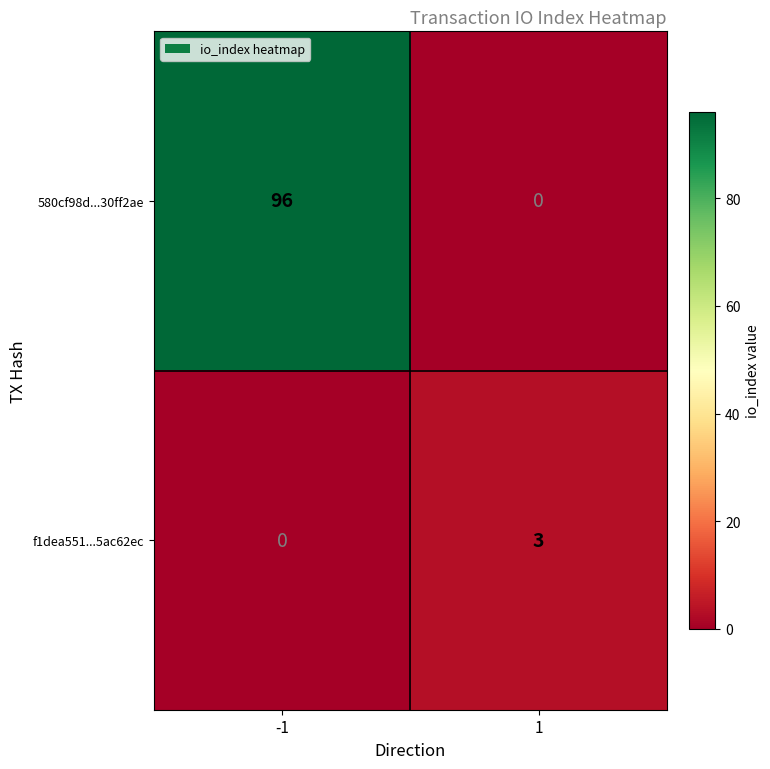

Reading left to right, list all the values displayed in this chart.

580cf98d...30ff2ae: -1=96	1=0
f1dea551...5ac62ec: -1=0	1=3